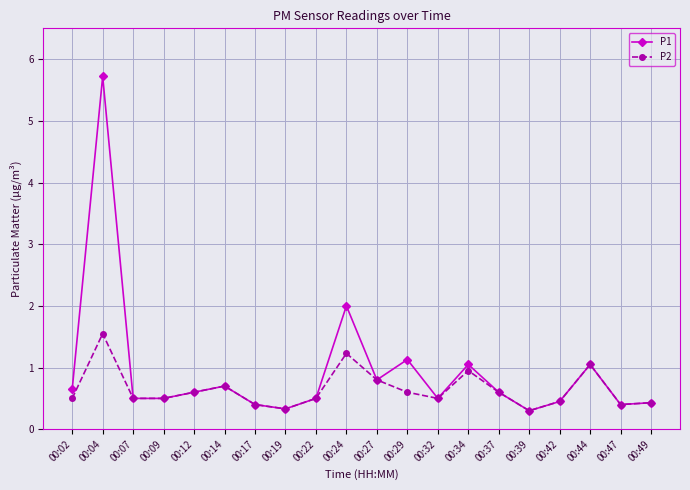

What is the sum of all P2 values?

12.9